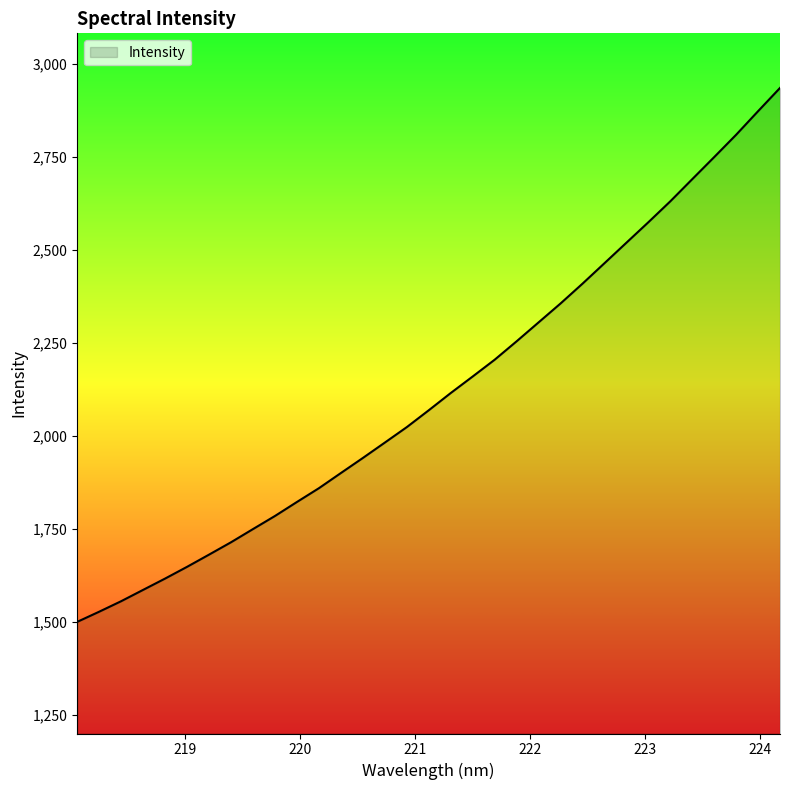

What is the difference between the maximum and minimum values?

1435.4